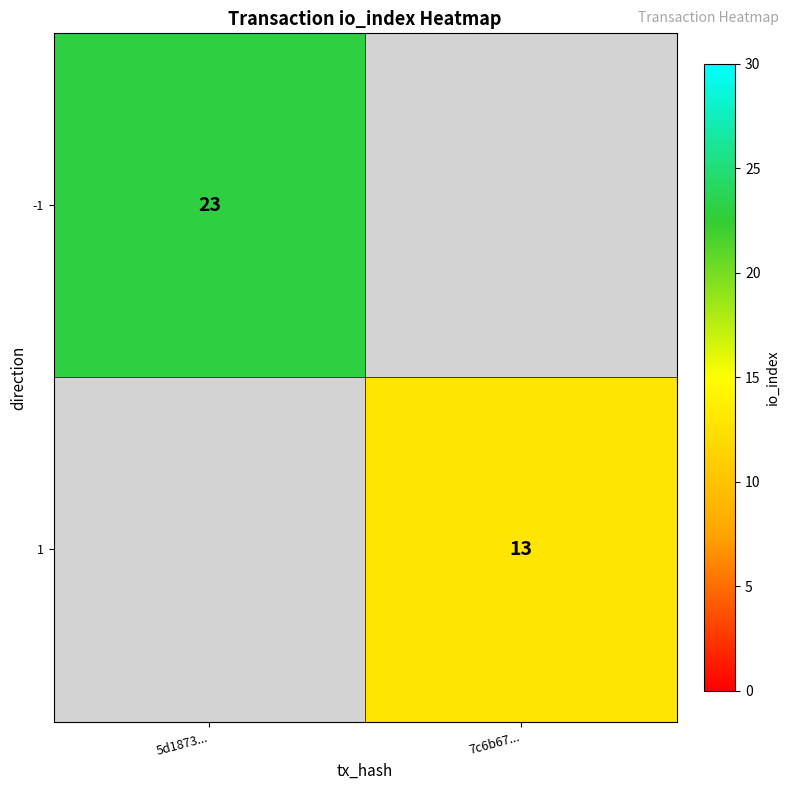

The -1 series shows 23 at 5d1873.... True or false?

True